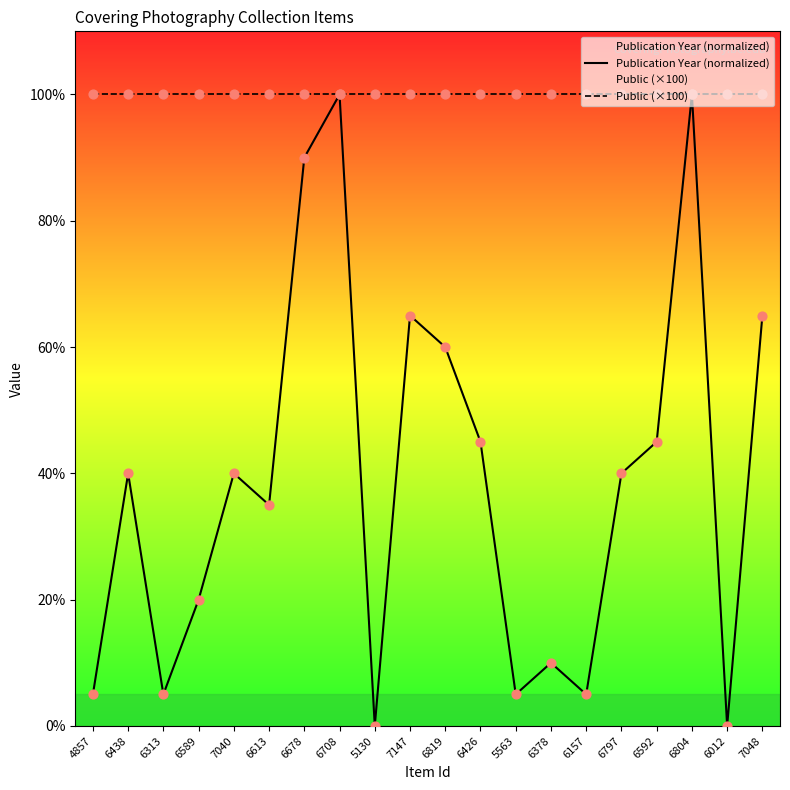

Which series has the largest total across all categories?

Public (×100)